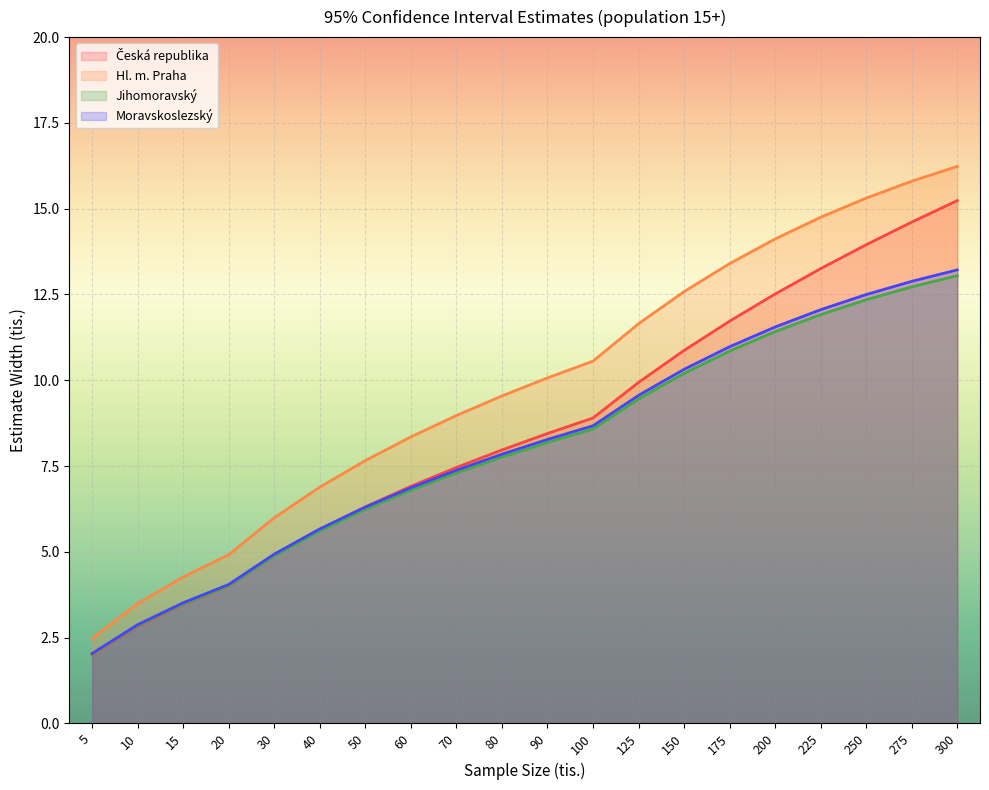

Reading left to right, transcribe all the data shown in this chart.

Česká republika: 5=2.0	10=2.8	15=3.5	20=4.0	30=4.9	40=5.6	50=6.3	60=6.9	70=7.5	80=8.0	90=8.4	100=8.9	125=9.9	150=10.9	175=11.7	200=12.5	225=13.3	250=14.0	275=14.6	300=15.2
Hl. m. Praha: 5=2.5	10=3.5	15=4.3	20=4.9	30=6.0	40=6.9	50=7.7	60=8.4	70=9.0	80=9.5	90=10.1	100=10.6	125=11.6	150=12.6	175=13.4	200=14.1	225=14.8	250=15.3	275=15.8	300=16.2
Jihomoravský: 5=2.0	10=2.8	15=3.5	20=4.0	30=4.9	40=5.6	50=6.2	60=6.8	70=7.3	80=7.8	90=8.2	100=8.6	125=9.5	150=10.2	175=10.9	200=11.4	225=11.9	250=12.3	275=12.7	300=13.0
Moravskoslezský: 5=2.0	10=2.9	15=3.5	20=4.1	30=4.9	40=5.7	50=6.3	60=6.9	70=7.4	80=7.8	90=8.3	100=8.7	125=9.6	150=10.3	175=11.0	200=11.6	225=12.1	250=12.5	275=12.9	300=13.2